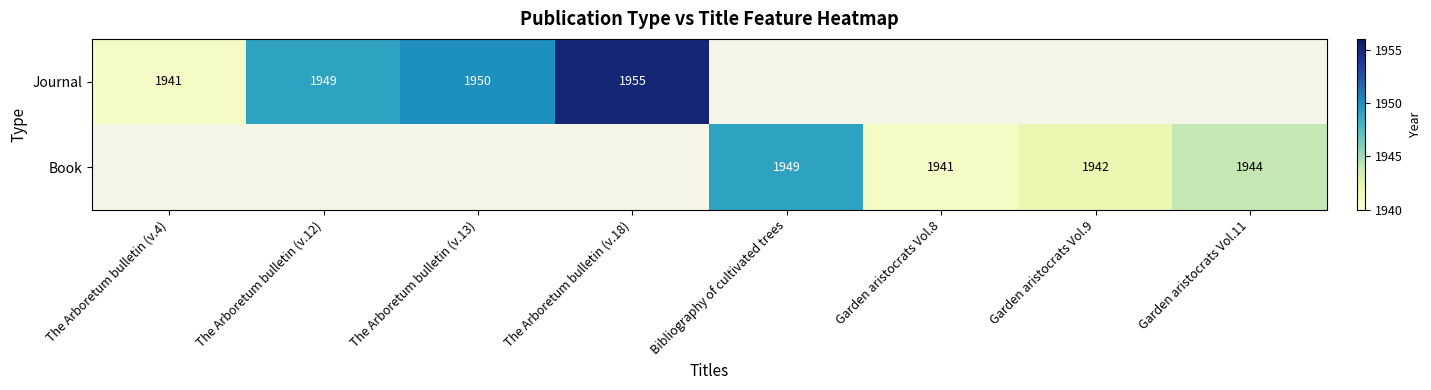

The Journal series shows 1274 at The Arboretum bulletin (v.13). True or false?

False